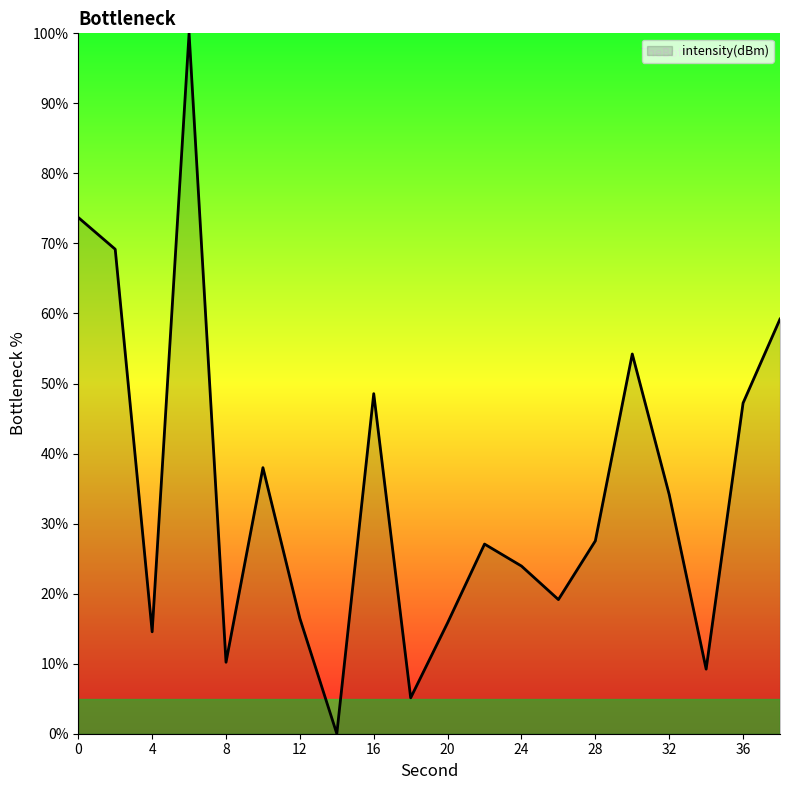

Reading left to right, transcribe all the data shown in this chart.

73.7	69.2	14.6	100.0	10.2	38.0	16.5	0.0	48.6	5.1	15.8	27.1	23.9	19.2	27.5	54.2	34.1	9.2	47.2	59.2